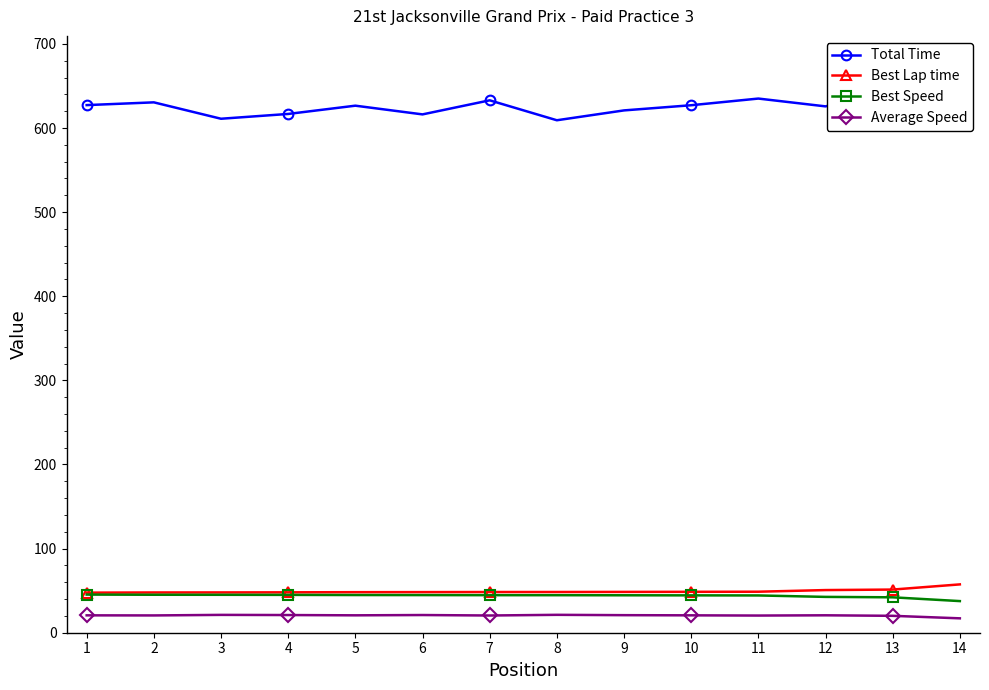

Which series has the largest range (max minus min)?

Total Time